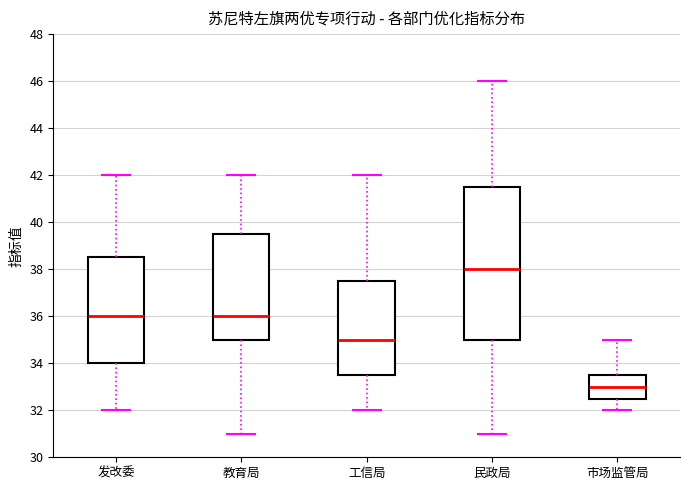

Which box has the lowest median line?

市场监管局